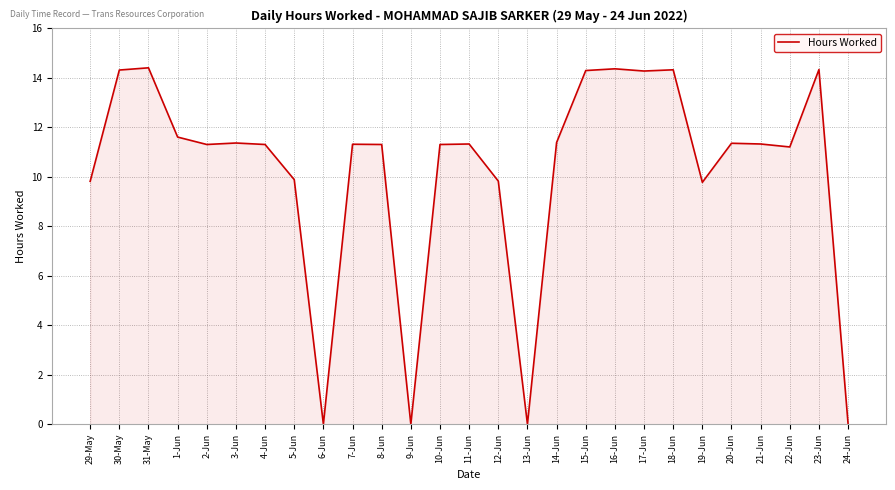

Is it true that the value at 18-Jun is 14.3?

True